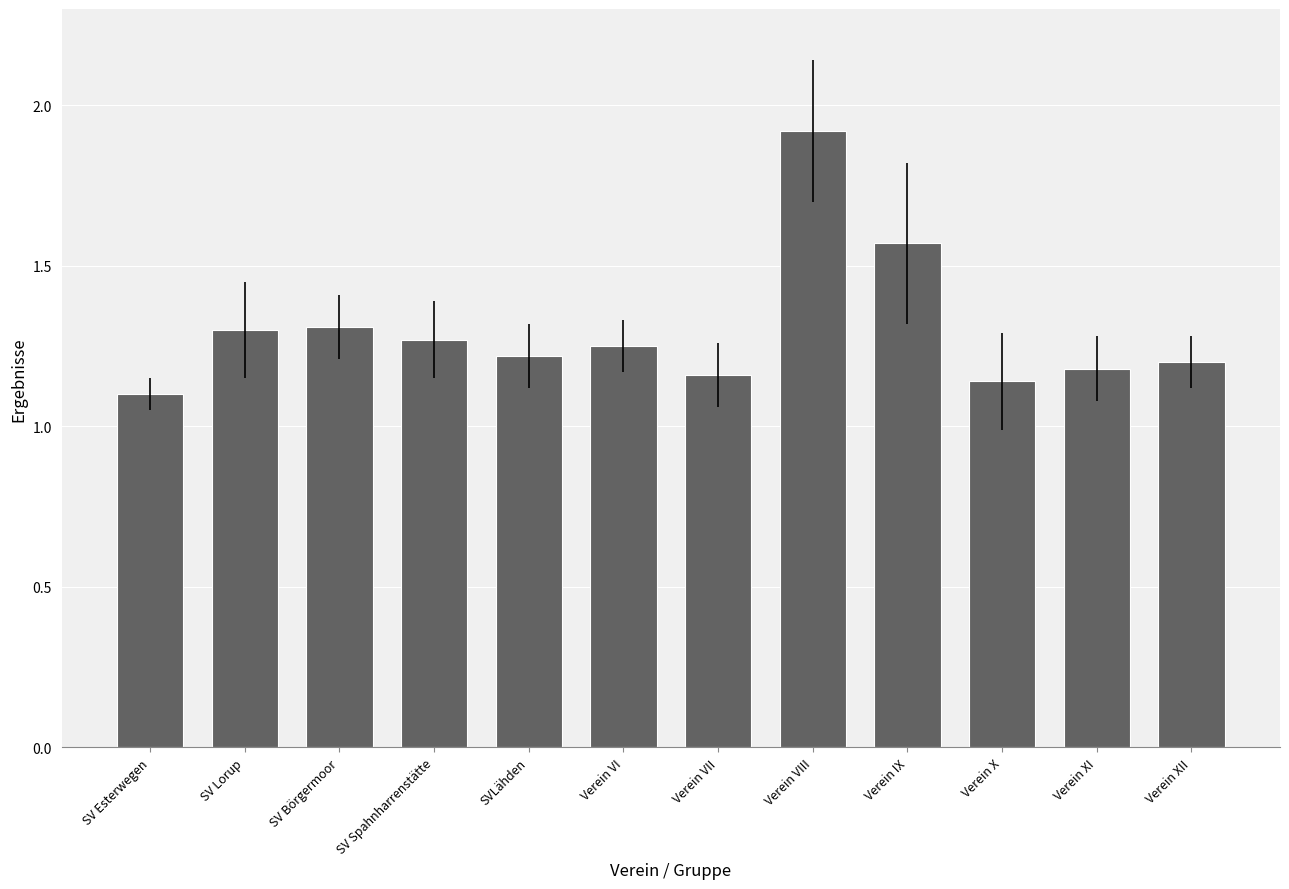

What is the greatest value displayed?

1.9